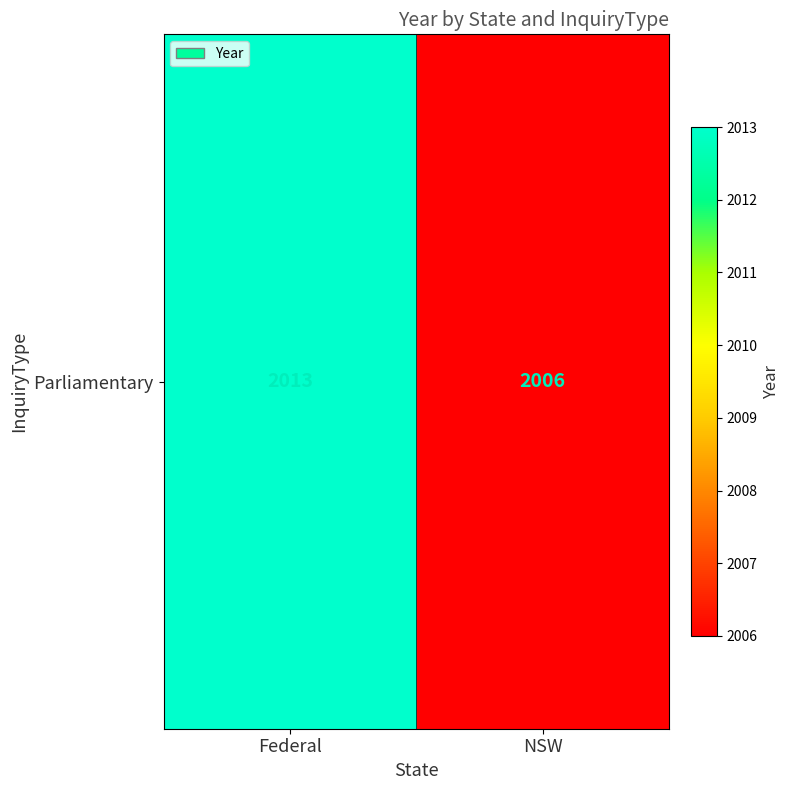

Where is the data nearest to the value 2009?

NSW